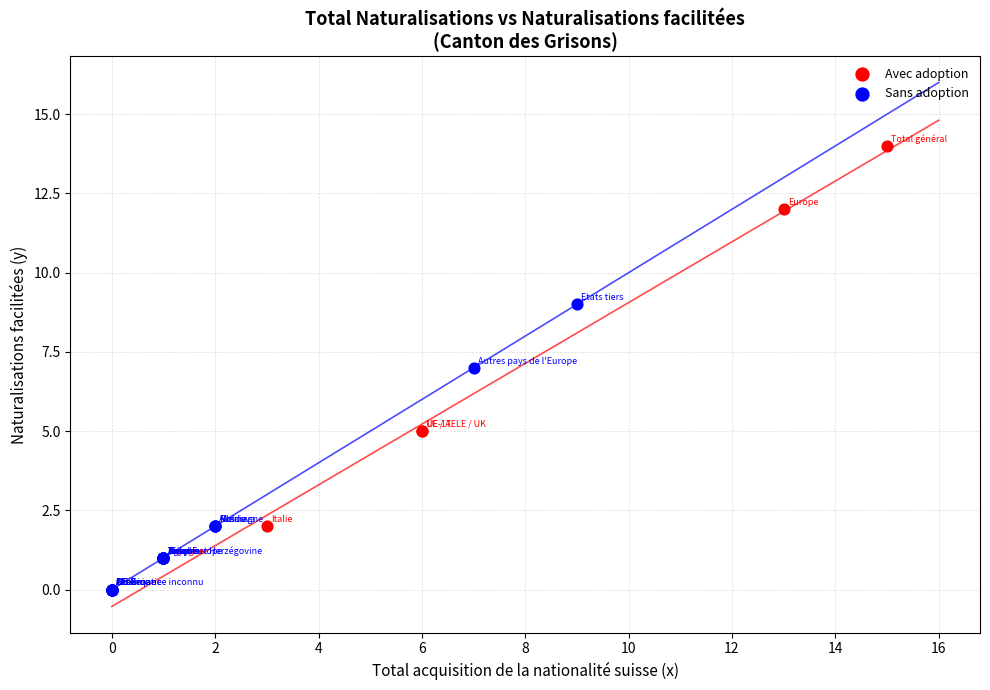

Which series contains the lowest Y value?

Sans adoption